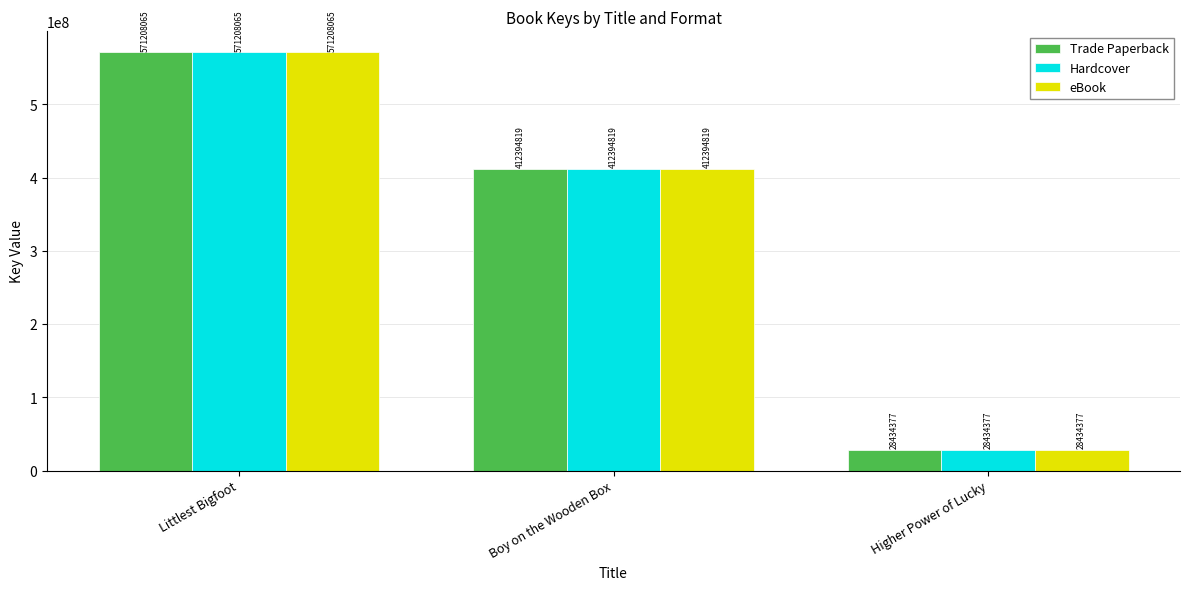

What are all the series names shown in the legend?

Trade Paperback, Hardcover, eBook